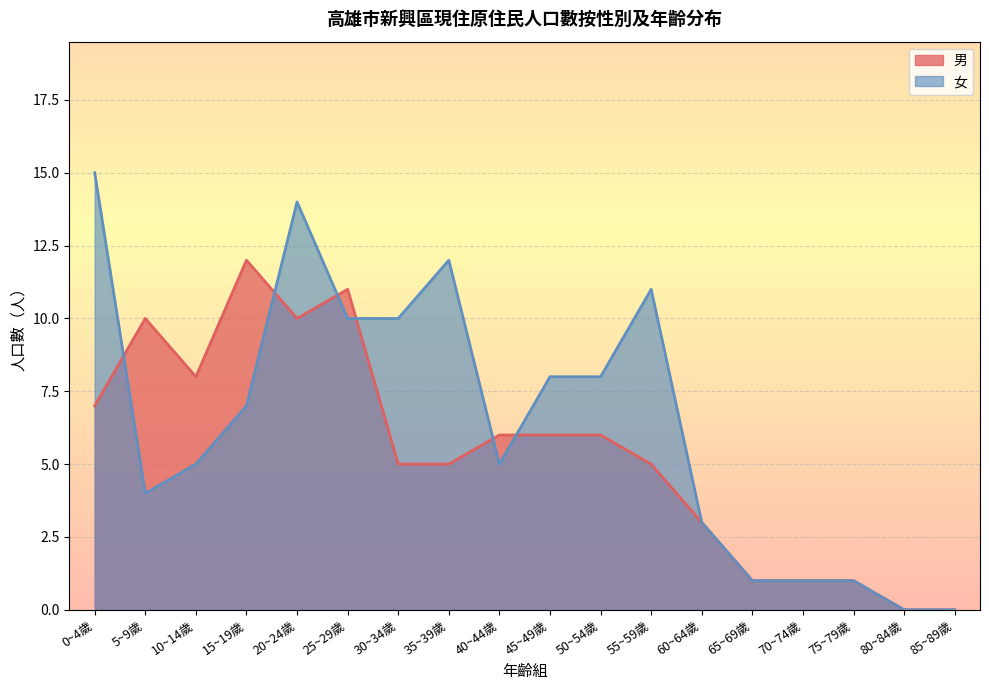

List the labels in order of 女 value, largest first.

0~4歲, 20~24歲, 35~39歲, 55~59歲, 25~29歲, 30~34歲, 45~49歲, 50~54歲, 15~19歲, 10~14歲, 40~44歲, 5~9歲, 60~64歲, 65~69歲, 70~74歲, 75~79歲, 80~84歲, 85~89歲